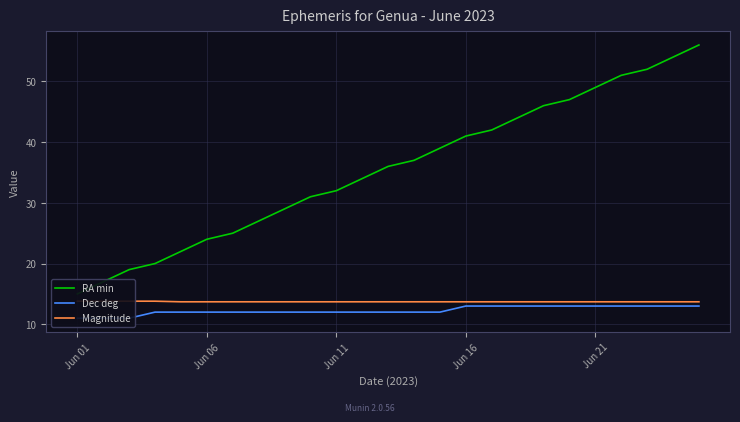

True or false: Dec deg has a value of 3.4 at 14.

False